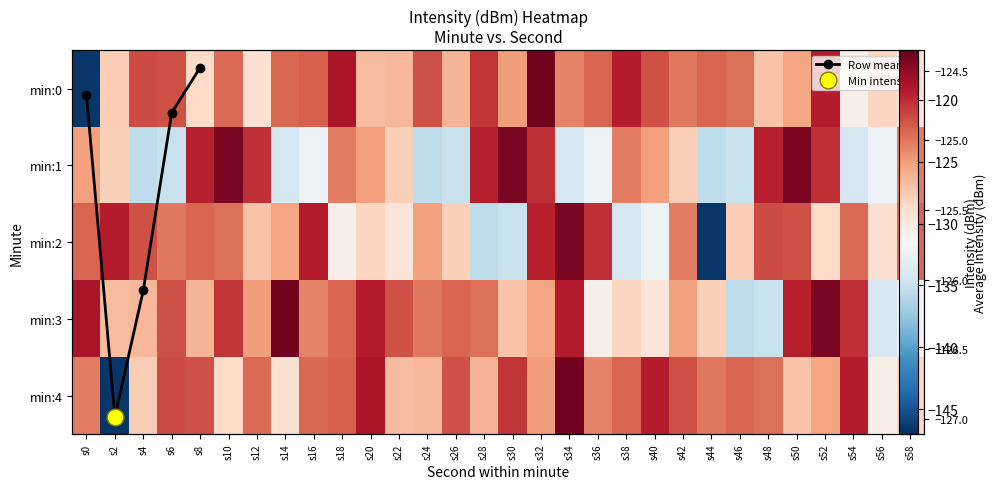

Which category has the lowest value in the 2 series?

s44